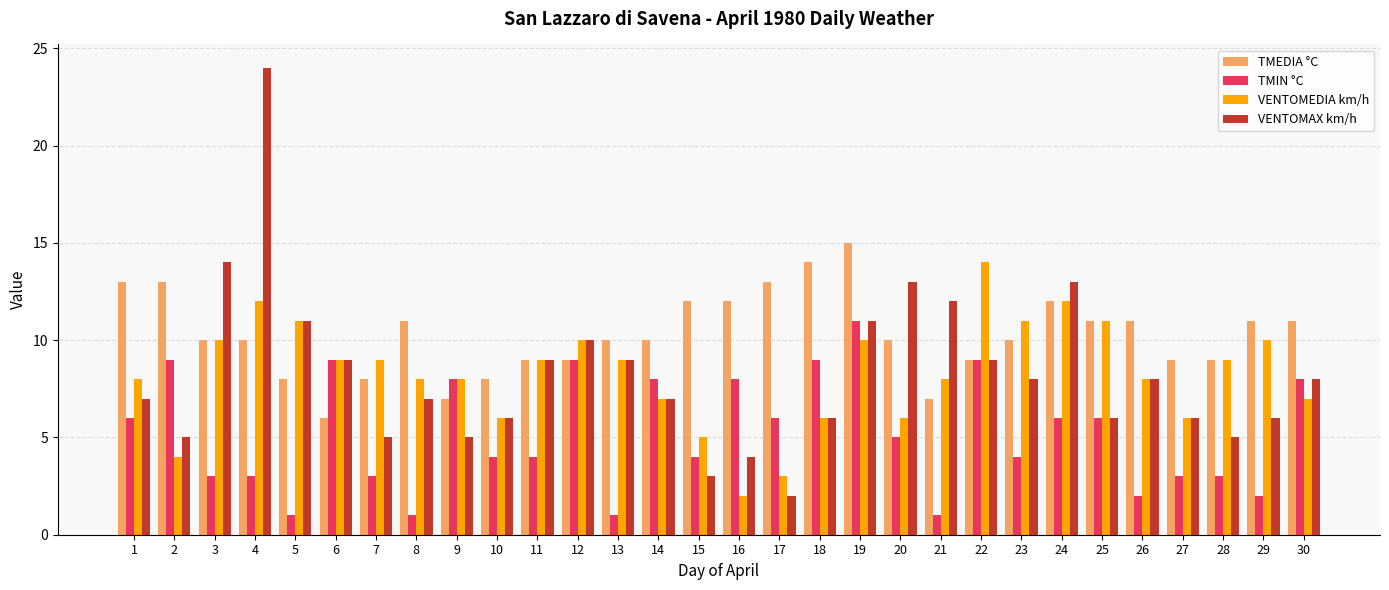

What are all the series names shown in the legend?

TMEDIA °C, TMIN °C, VENTOMEDIA km/h, VENTOMAX km/h